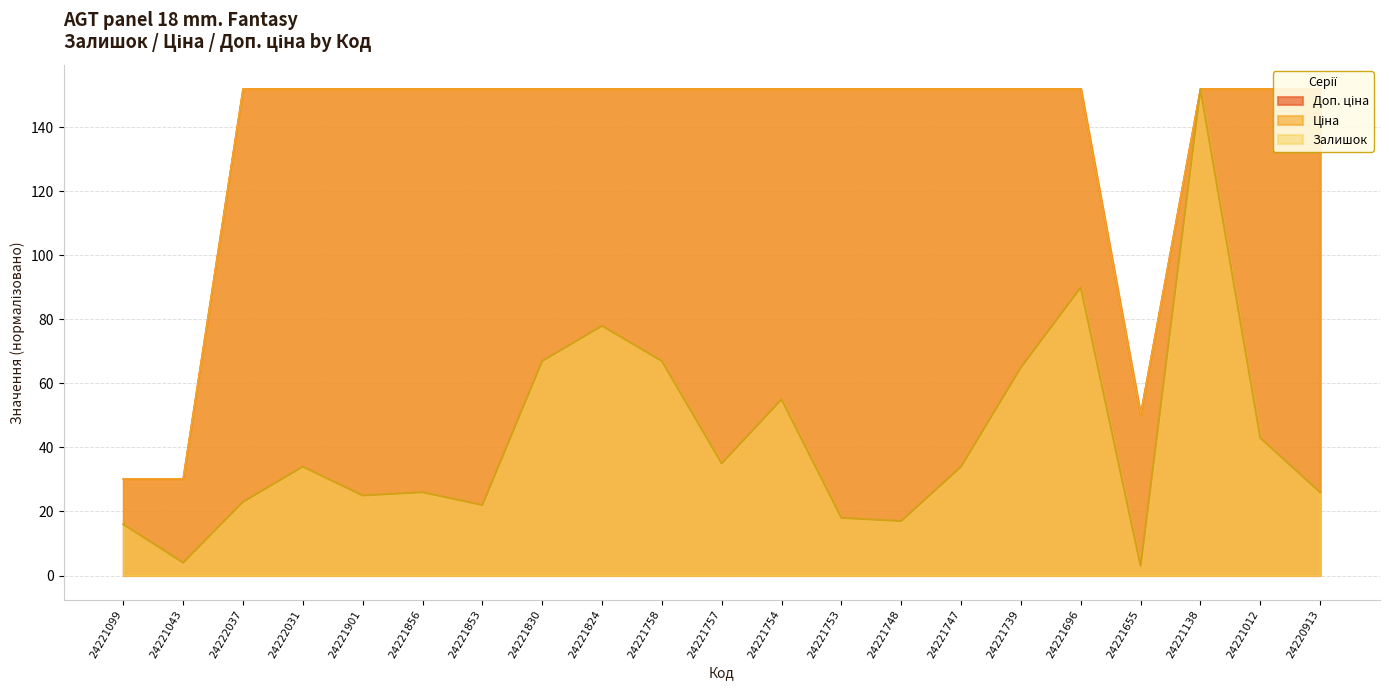

What is the label of the 13th point from the right?

24221824